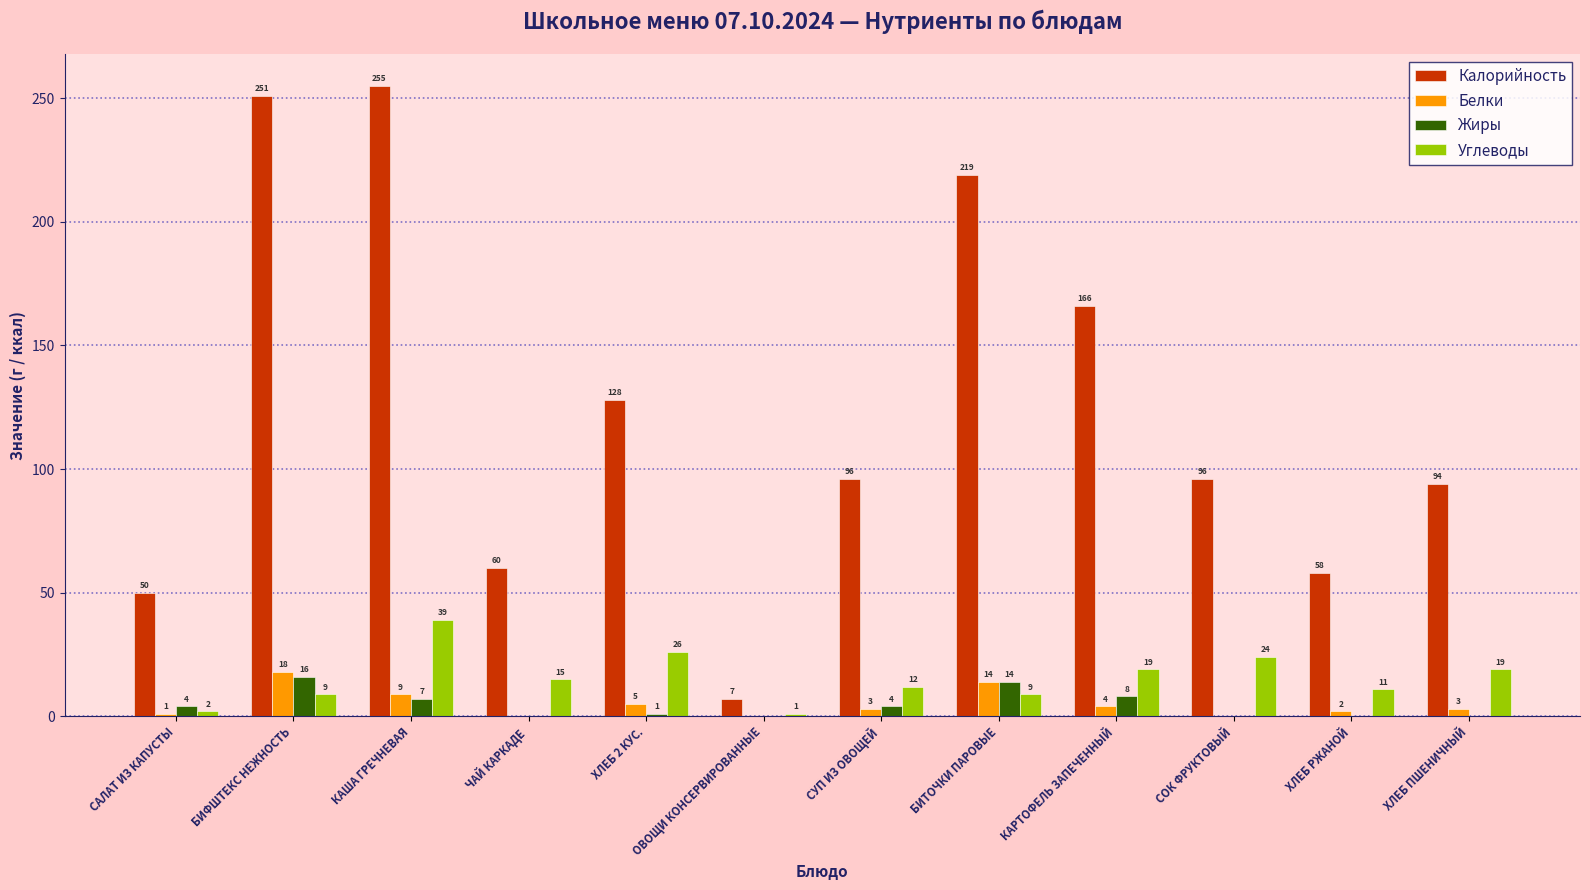

What is the sum of the Жиры values at ХЛЕБ ПШЕНИЧНЫЙ and ХЛЕБ 2 КУС.?

1